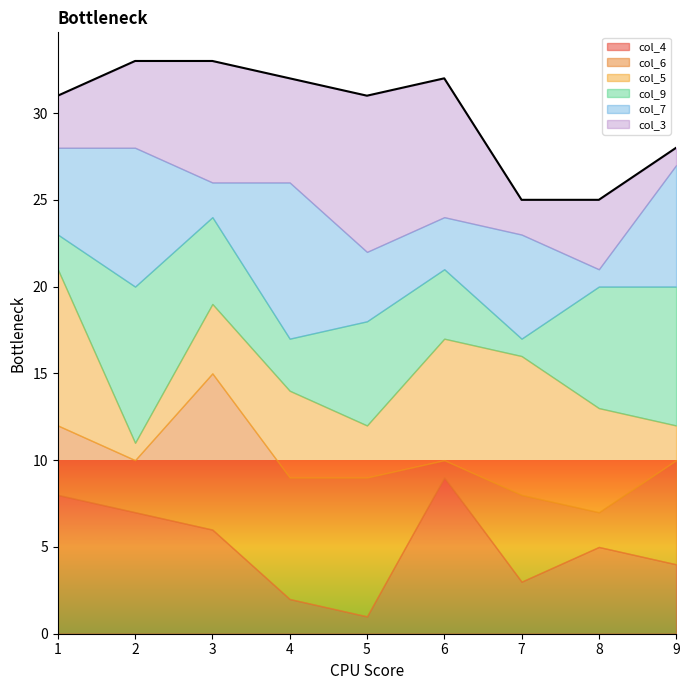

Which series has the largest total across all categories?

col_4